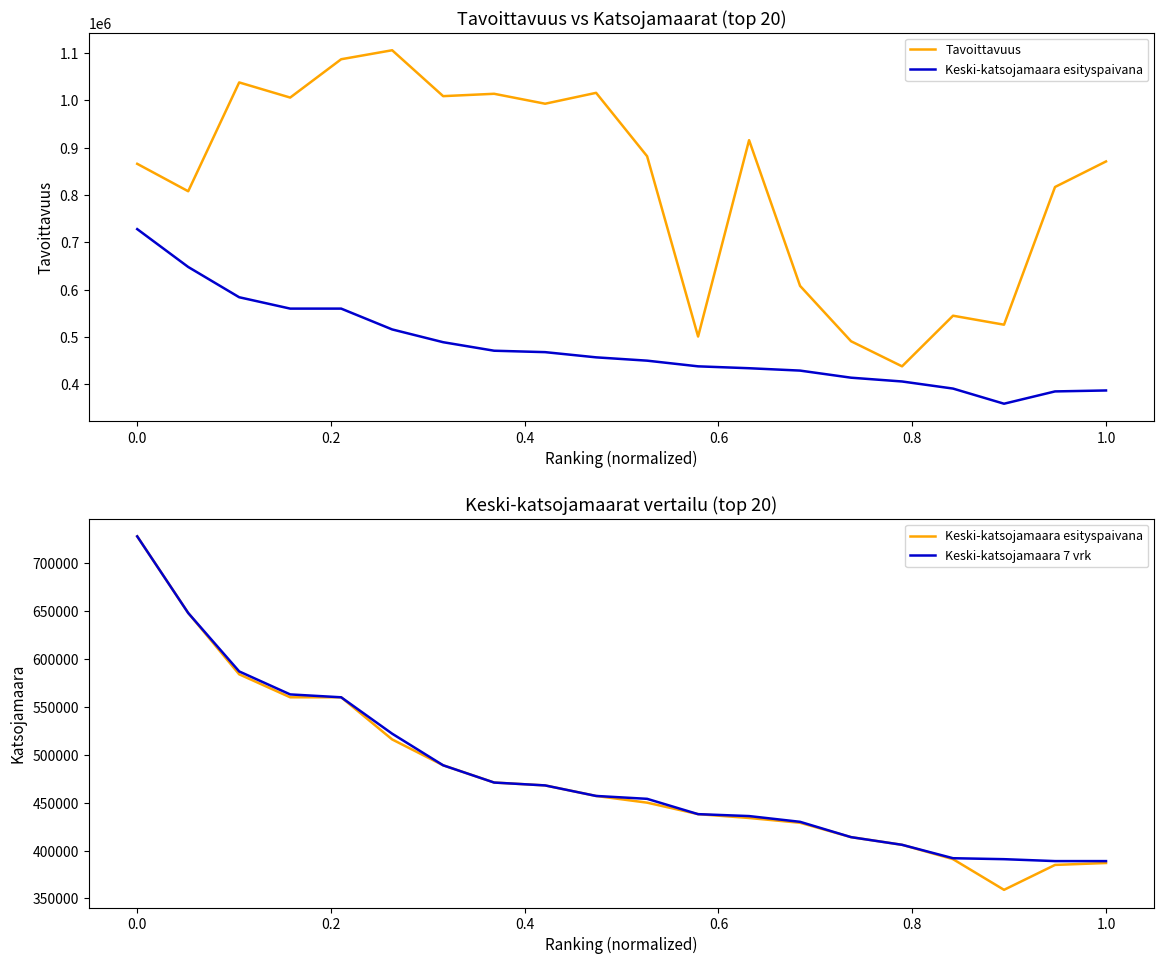

What are all the series names shown in the legend?

Tavoittavuus, Keski-katsojamaara esityspaivana, Keski-katsojamaara 7 vrk